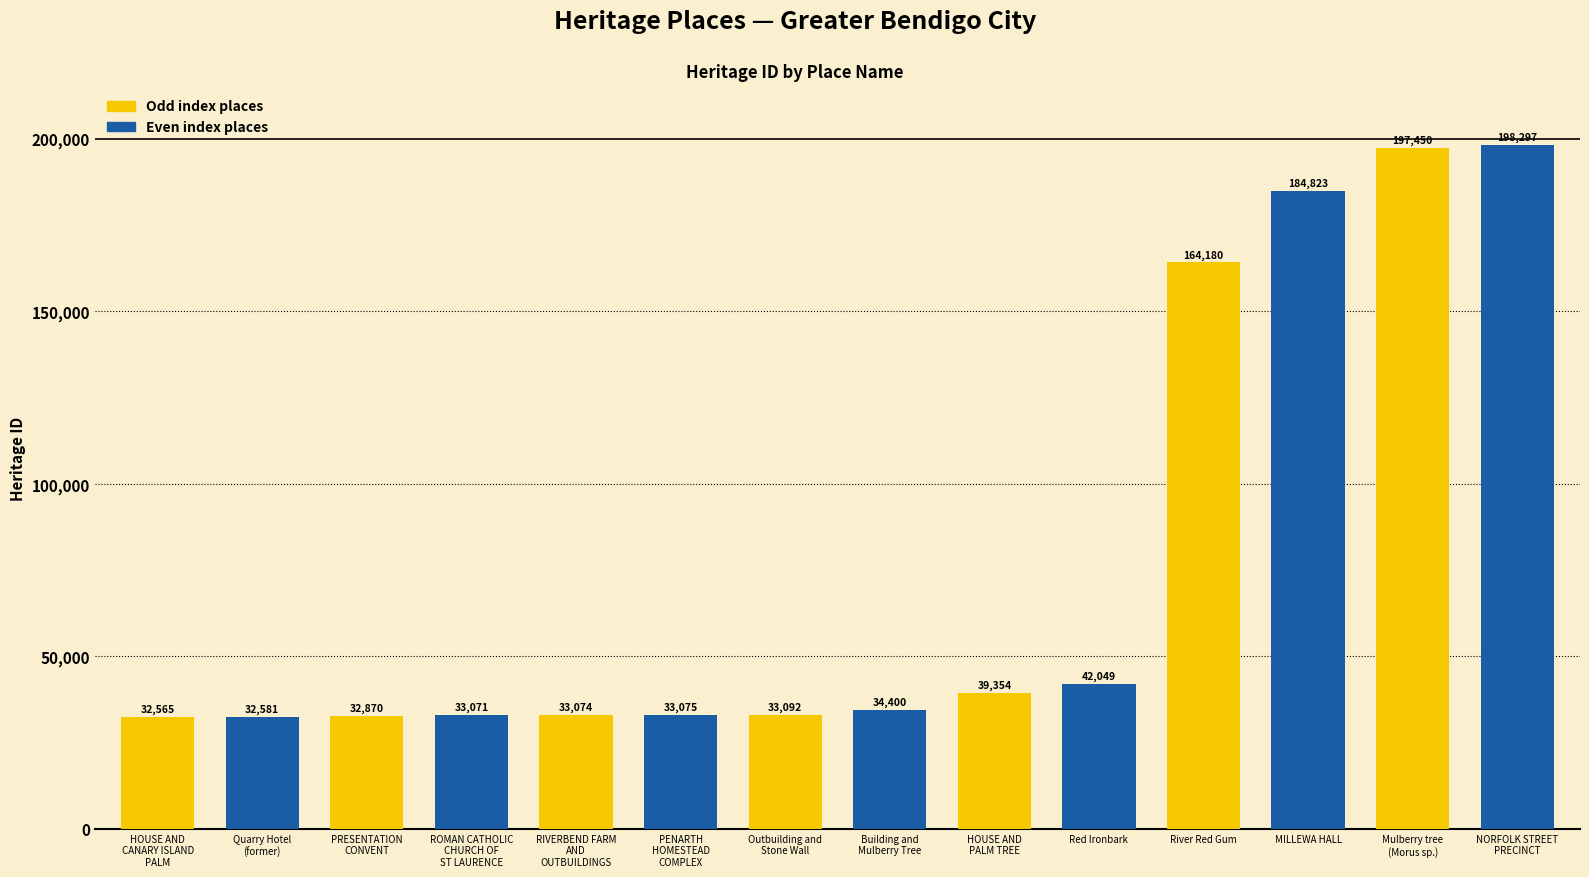

Reading left to right, list all the values displayed in this chart.

Odd index places: 32565	32870	33074	33092	39354	164180	197450
Even index places: 32581	33071	33075	34400	42049	184823	198297